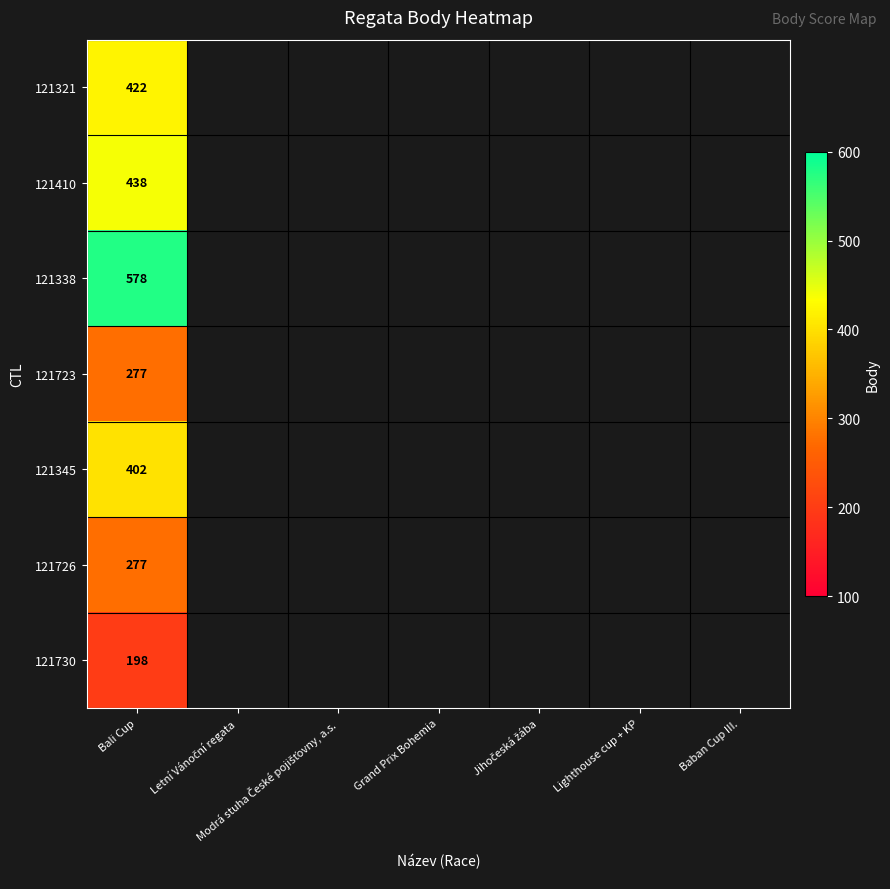

Is it true that 121410 equals 438 at Bali Cup?

True